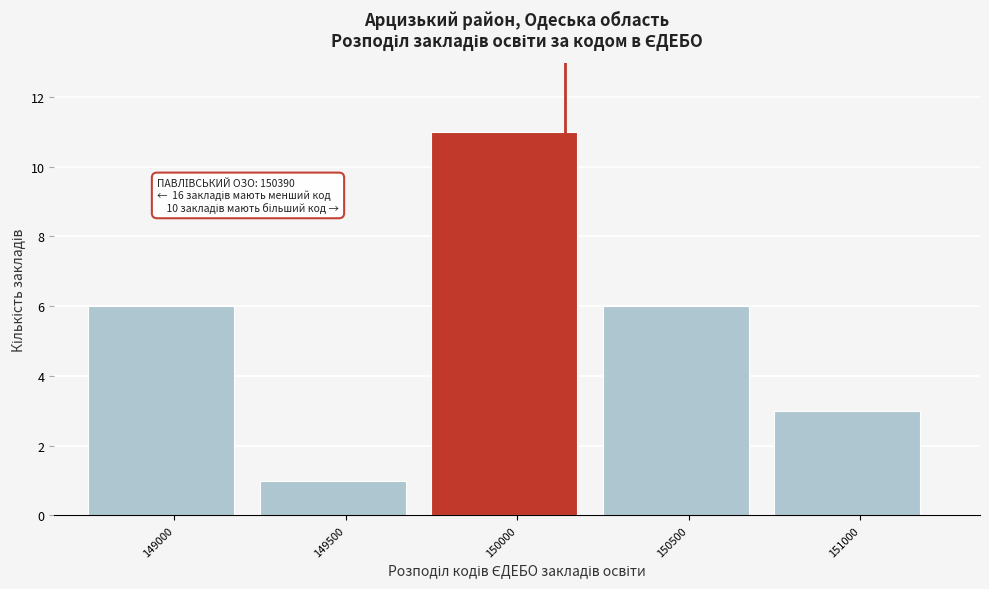

Reading left to right, list all the values displayed in this chart.

149000=6	149500=1	150000=11	150500=6	151000=3